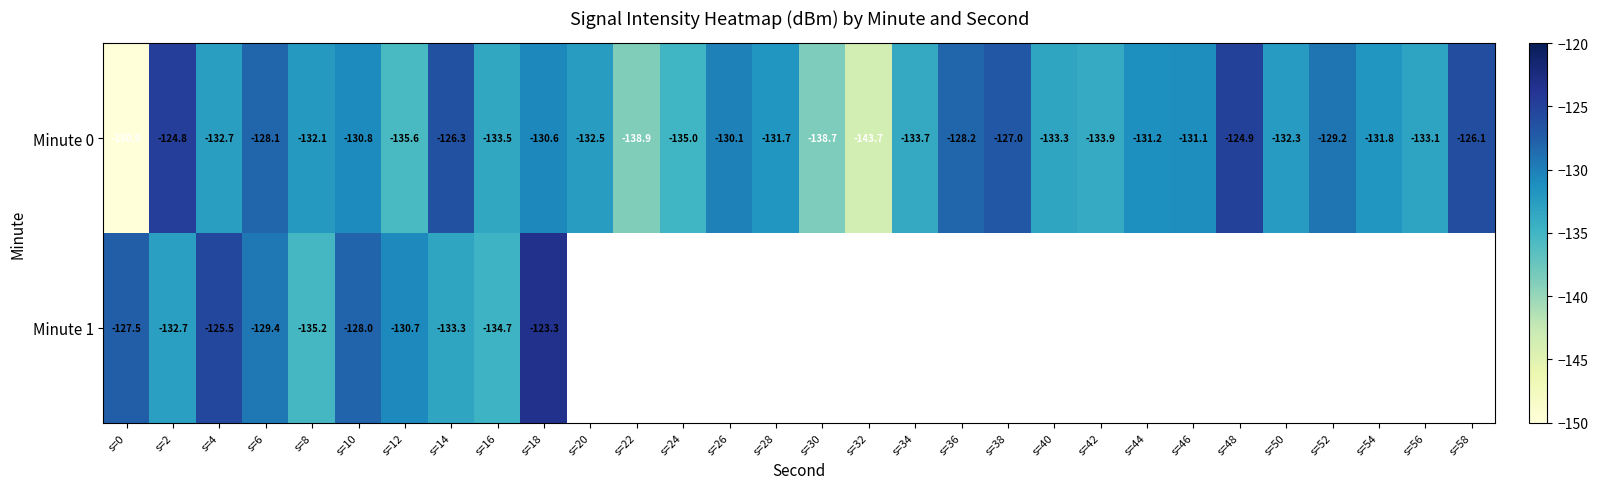

What is the difference between the second highest and second lowest values in the Minute 0 series?

18.8